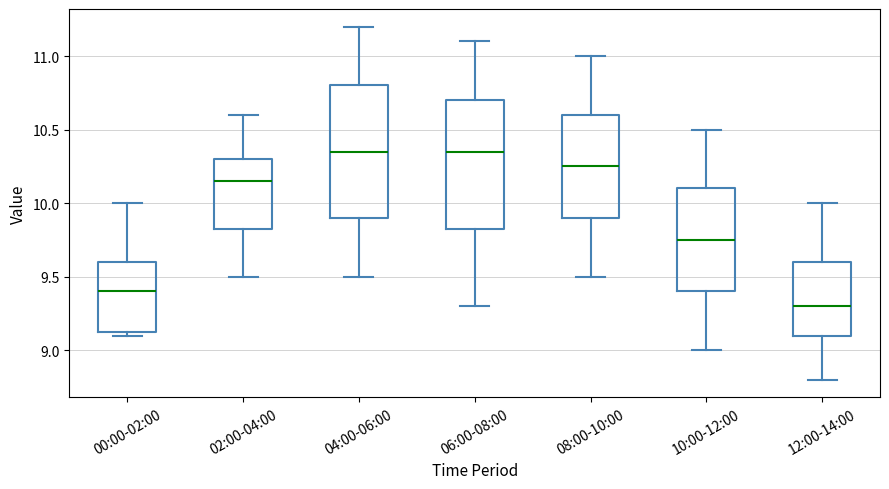

Reading left to right, transcribe this box plot: for each box, give where its median line is, the range the box spans, and where its two whiskers end, as read against the y-axis. The values are not printed on the chart, so give them approximately, as read against the axis.

00:00-02:00: median 9.40, box 9.15 to 9.60, whiskers 9.10 to 10.00
02:00-04:00: median 10.15, box 9.85 to 10.30, whiskers 9.50 to 10.60
04:00-06:00: median 10.35, box 9.90 to 10.80, whiskers 9.50 to 11.20
06:00-08:00: median 10.35, box 9.85 to 10.70, whiskers 9.30 to 11.10
08:00-10:00: median 10.25, box 9.90 to 10.60, whiskers 9.50 to 11.00
10:00-12:00: median 9.75, box 9.40 to 10.10, whiskers 9.00 to 10.50
12:00-14:00: median 9.30, box 9.10 to 9.60, whiskers 8.80 to 10.00